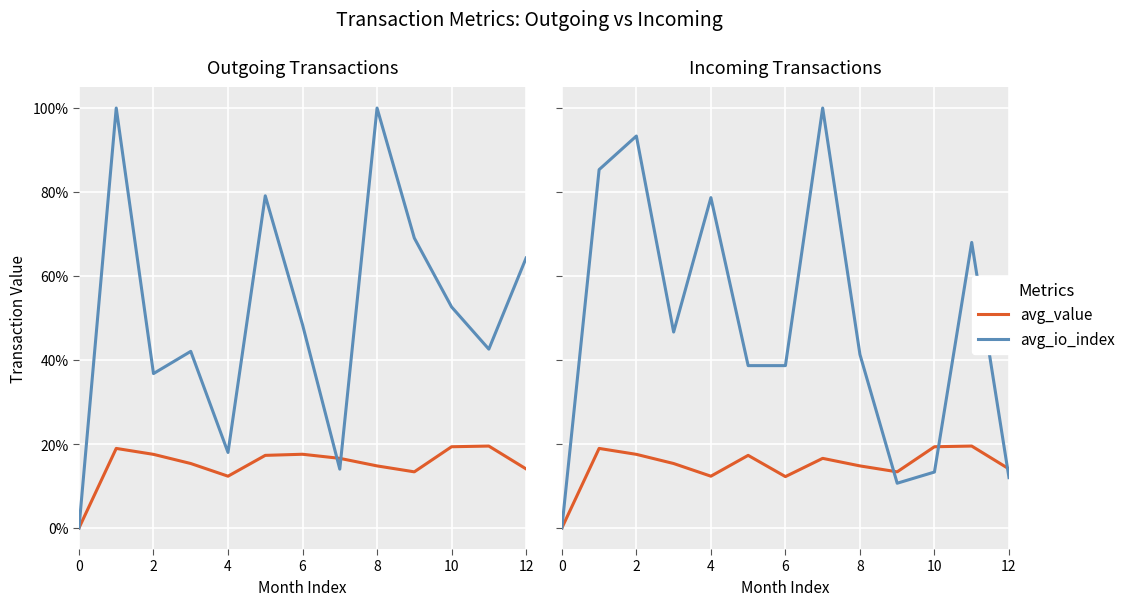

True or false: avg_value and avg_io_index cross at least once.

True